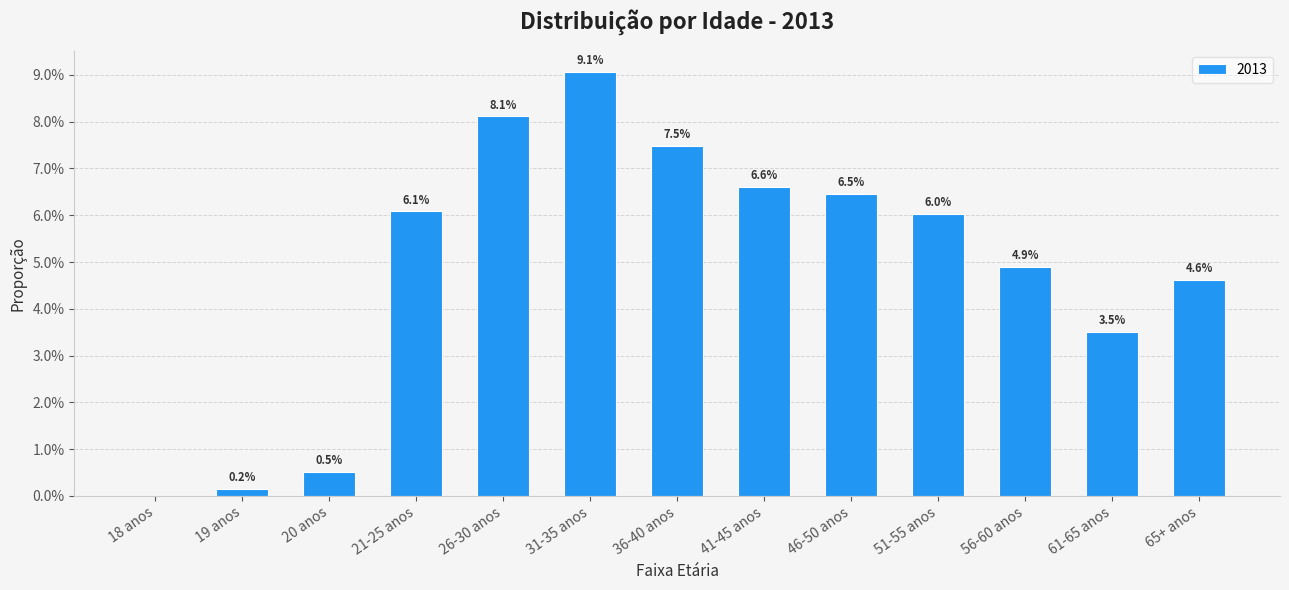

Which has a higher value, 36-40 anos or 21-25 anos?

36-40 anos